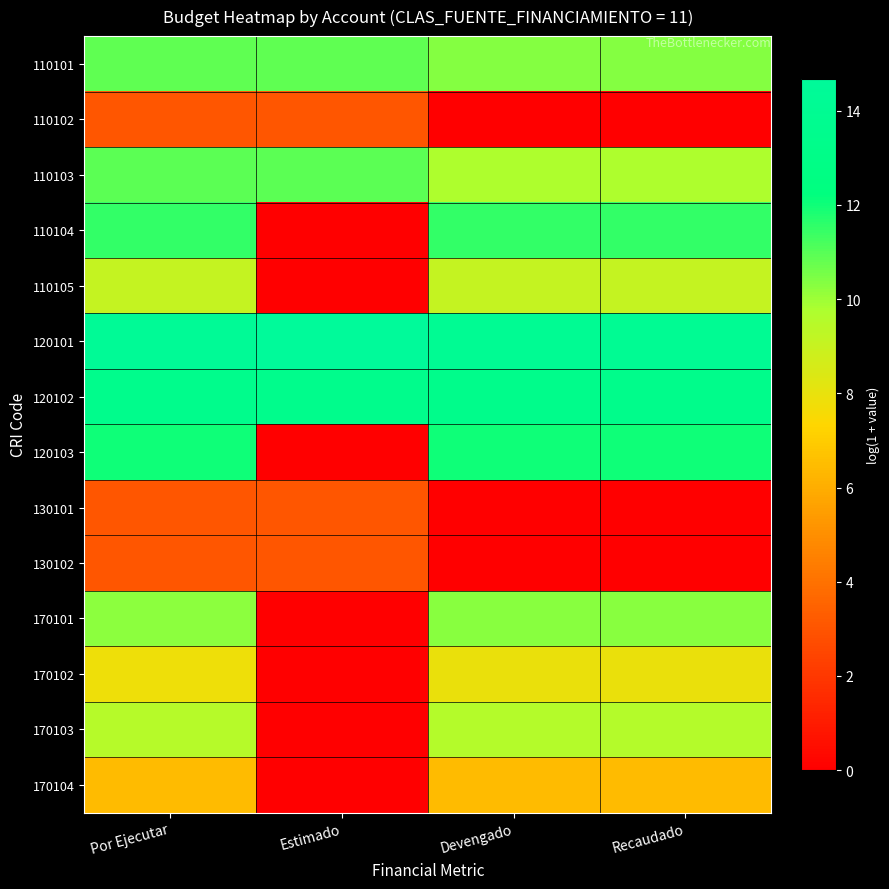

What is the total value across all series at Por Ejecutar?

125.5